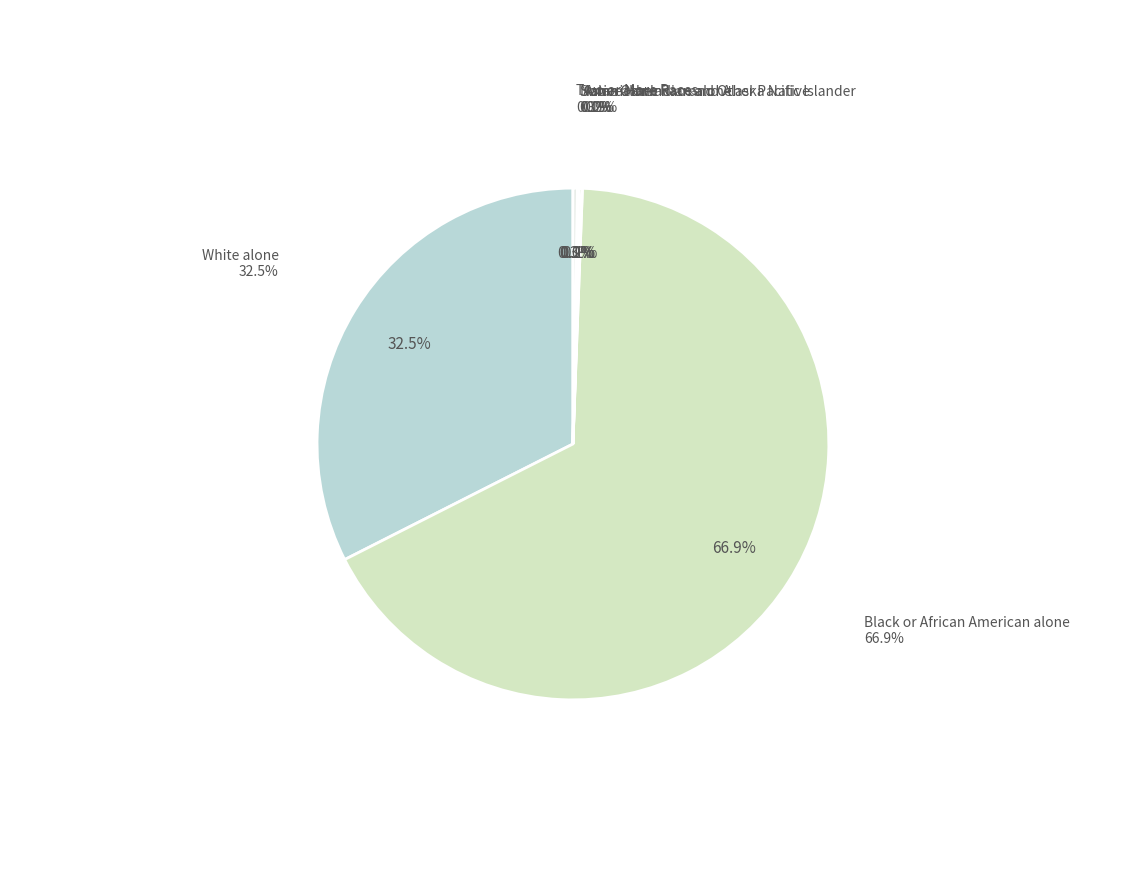

Is it true that American Indian and Alaska Native is 1% of the pie?

False